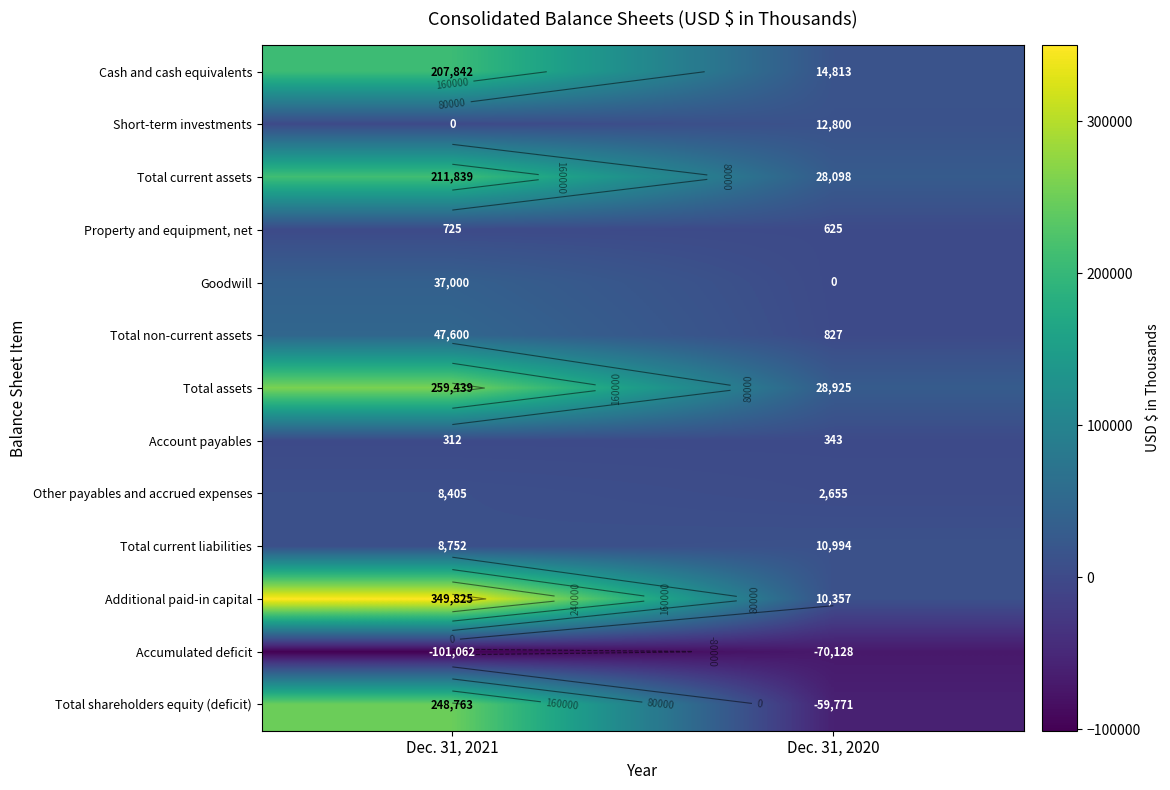

At which category is the sum across all series the highest?

Dec. 31, 2021